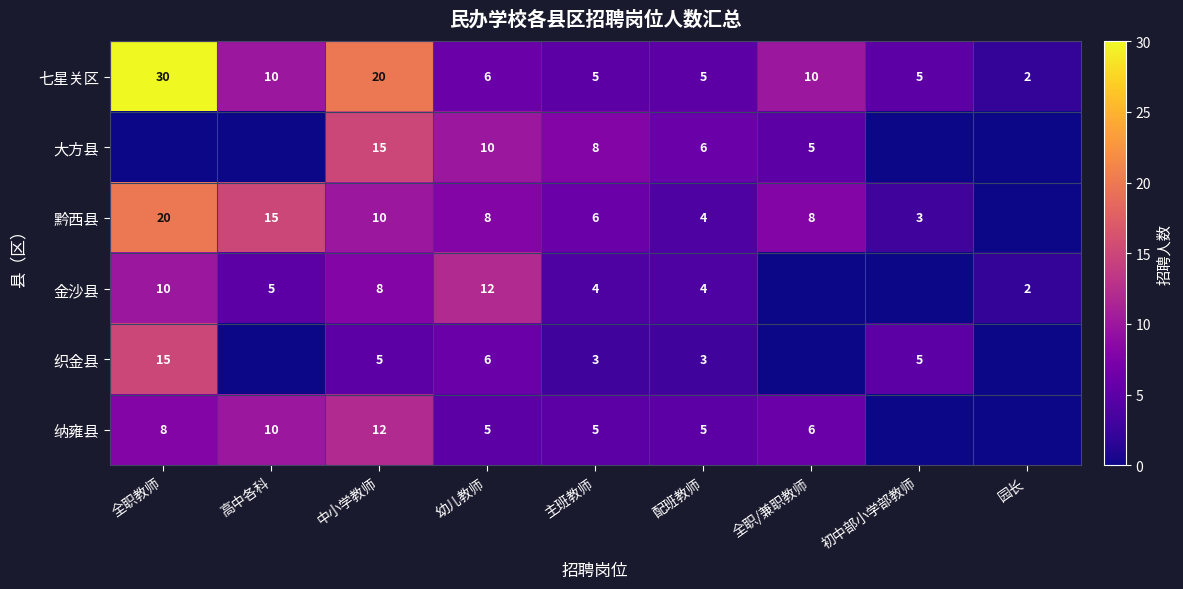

The value of 七星关区 at 幼儿教师 is 6. True or false?

True